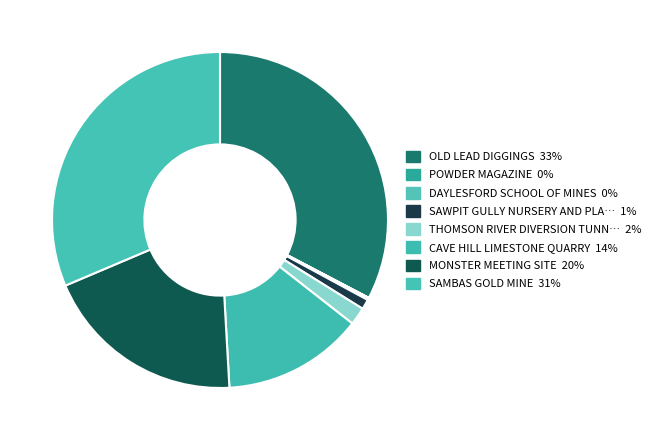

Is POWDER MAGAZINE the majority of the pie?

No